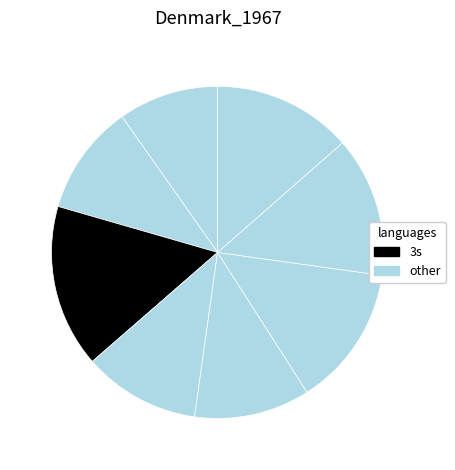

How many segments does this pie chart have?

8